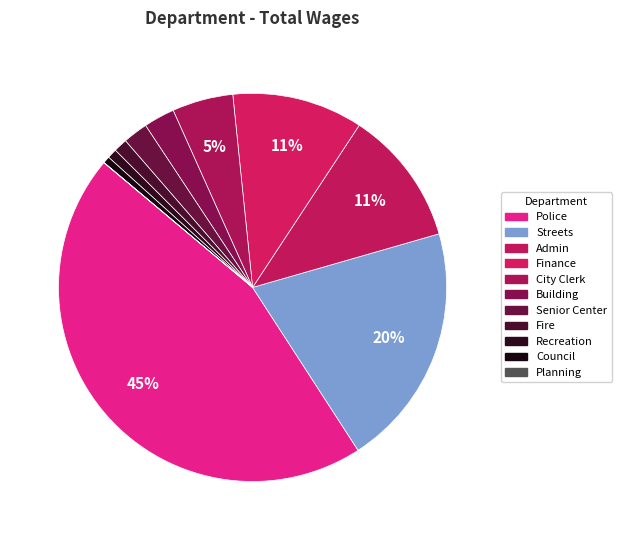

Count the number of slices in the pie.

11